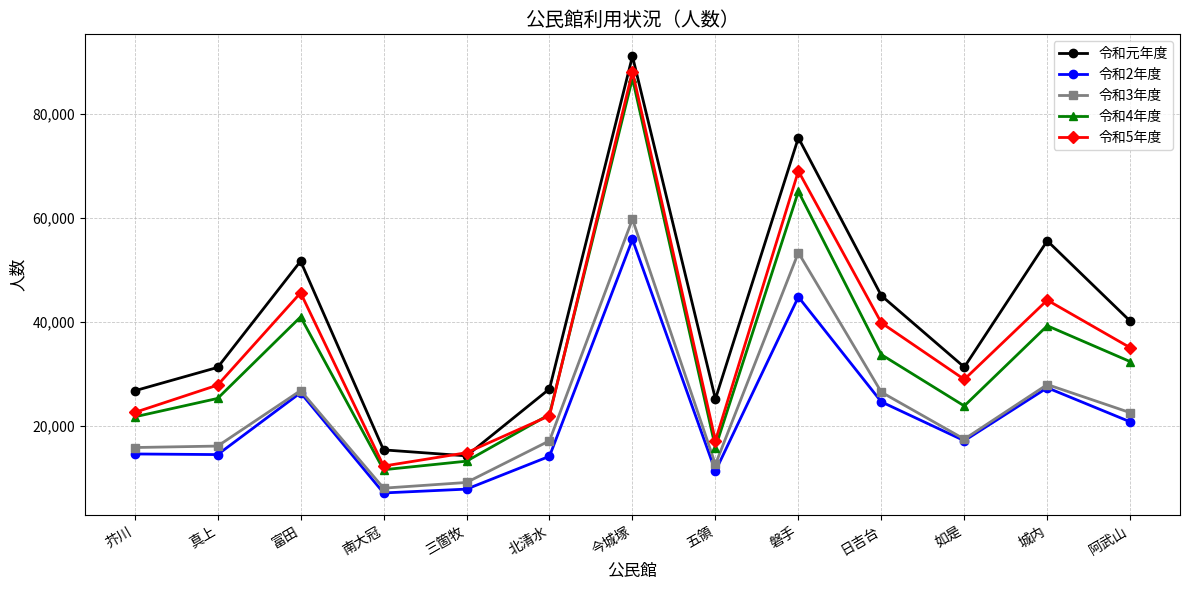

What is the spread (max minus min) of values at 磐手?

30618